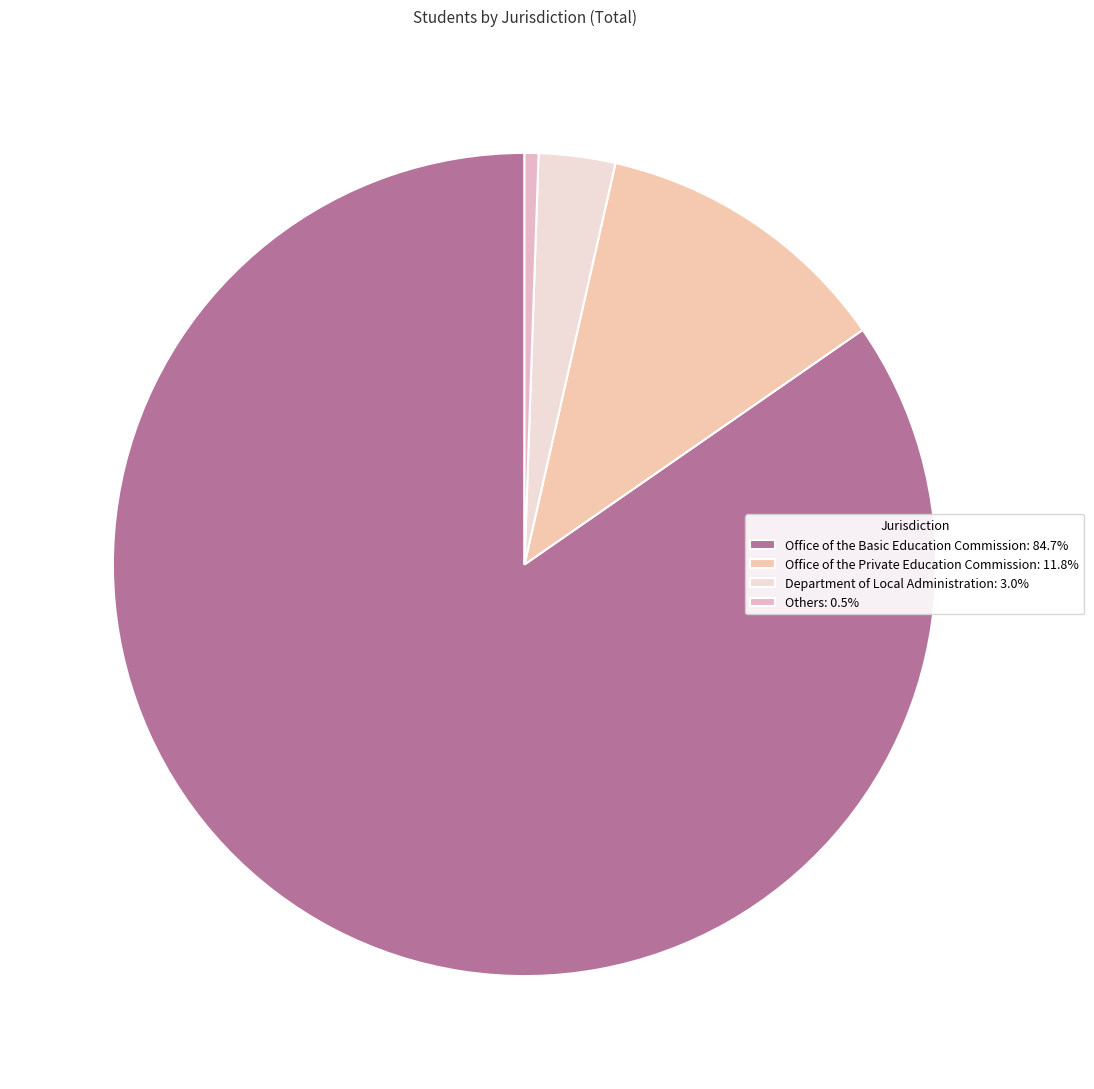

To the nearest percent, what is the average slice percentage?

25%